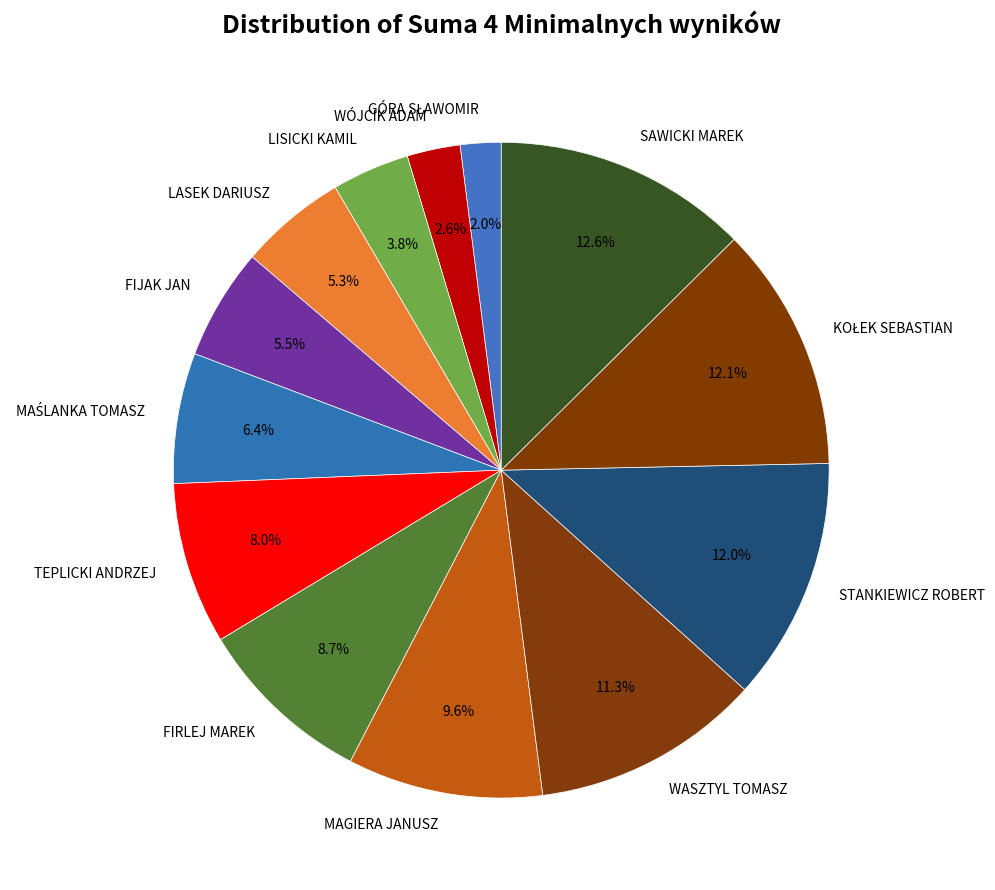

To the nearest percent, what is the difference between the largest and smallest slice percentages?

11%